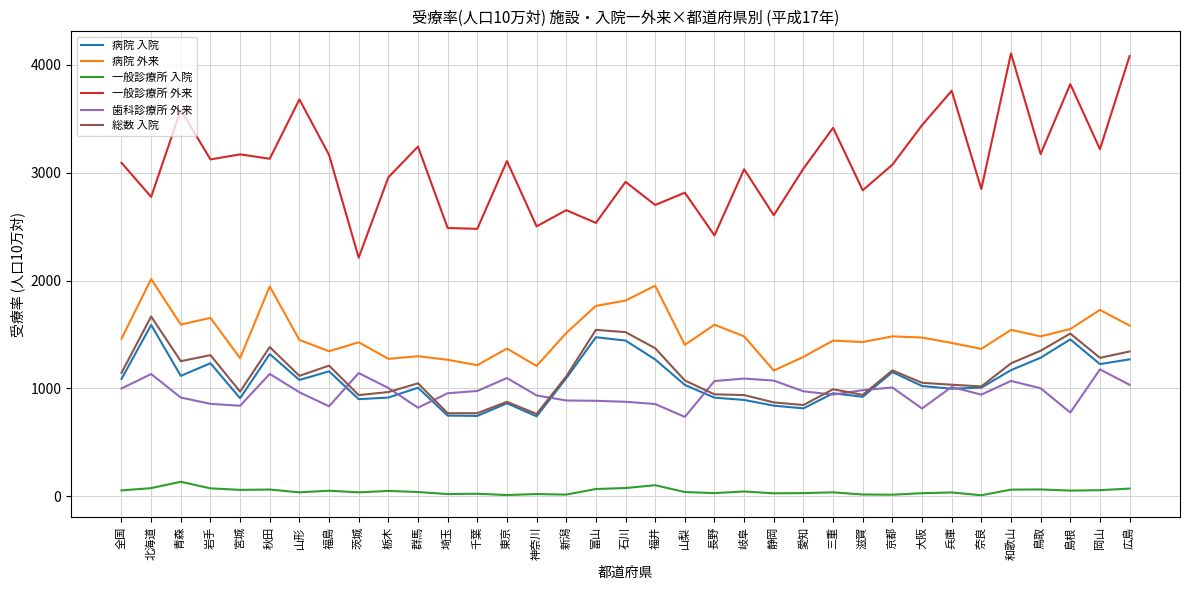

What is the approximate value of 一般診療所 入院 at 福井?

104